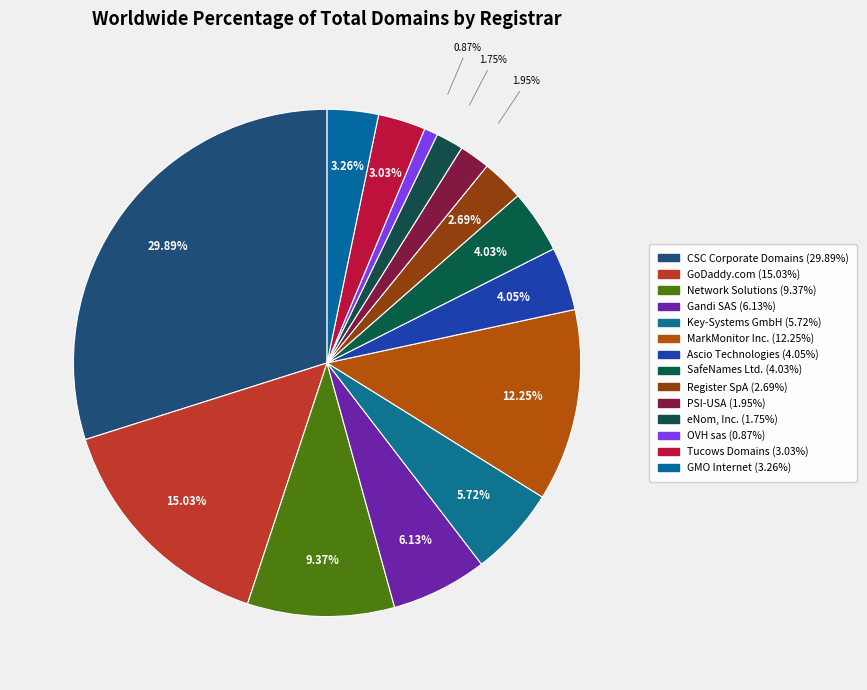

How many slices are in this pie chart?

14